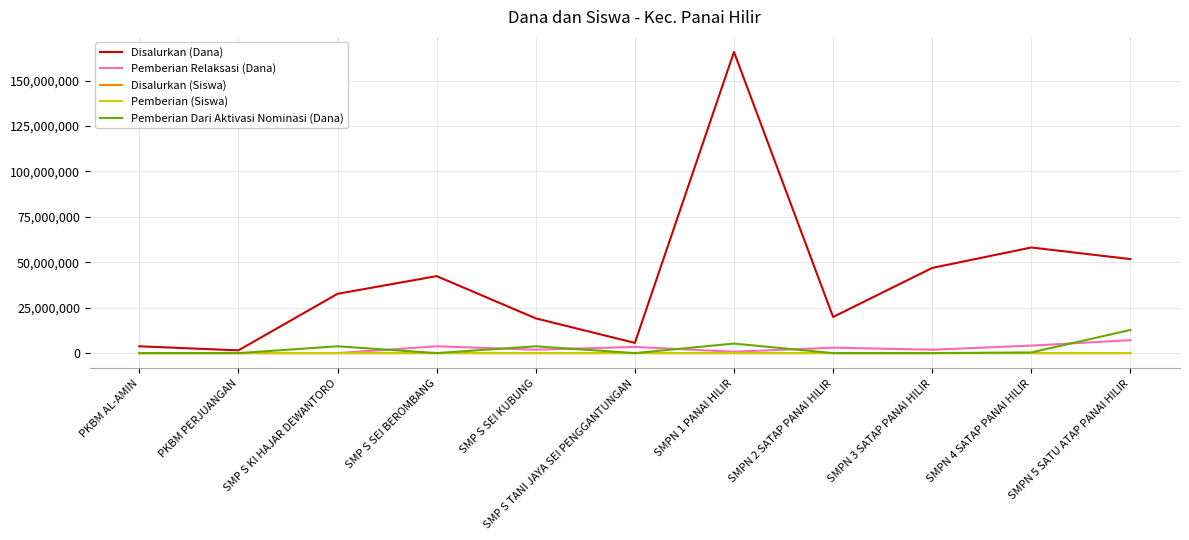

What position from the right is SMPN 5 SATU ATAP PANAI HILIR?

1